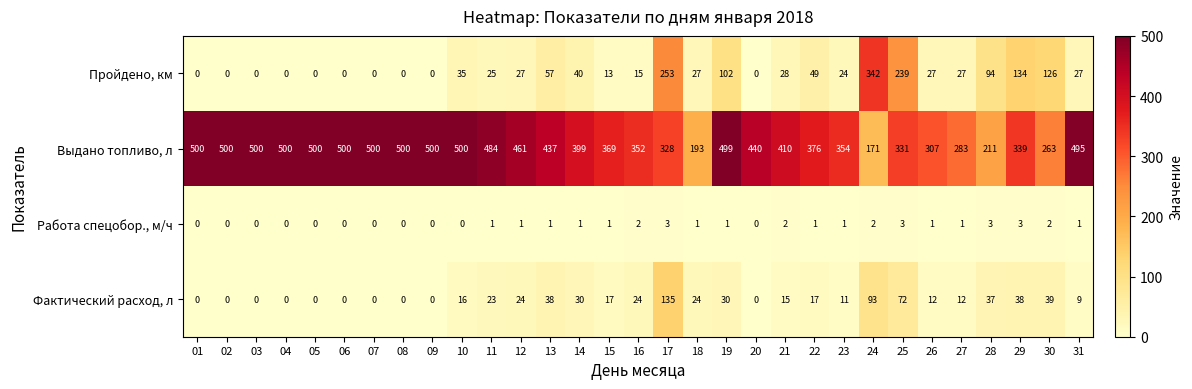

Count the number of categories in the chart.

31